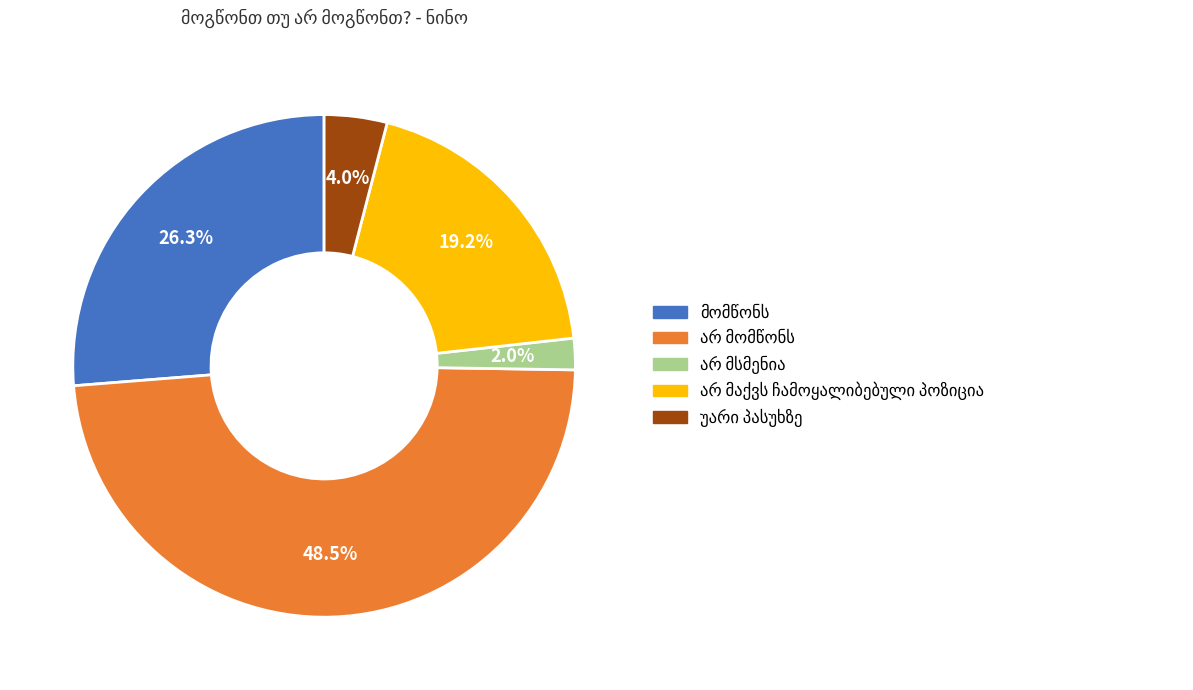

Is there any slice that represents more than half of the pie?

No